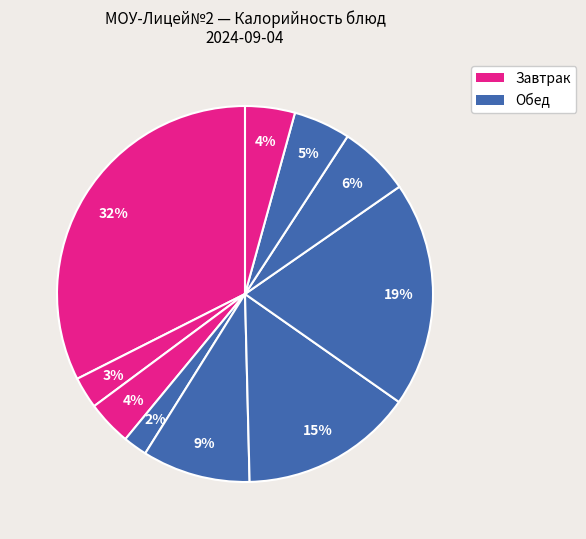

How many slices are in this pie chart?

10